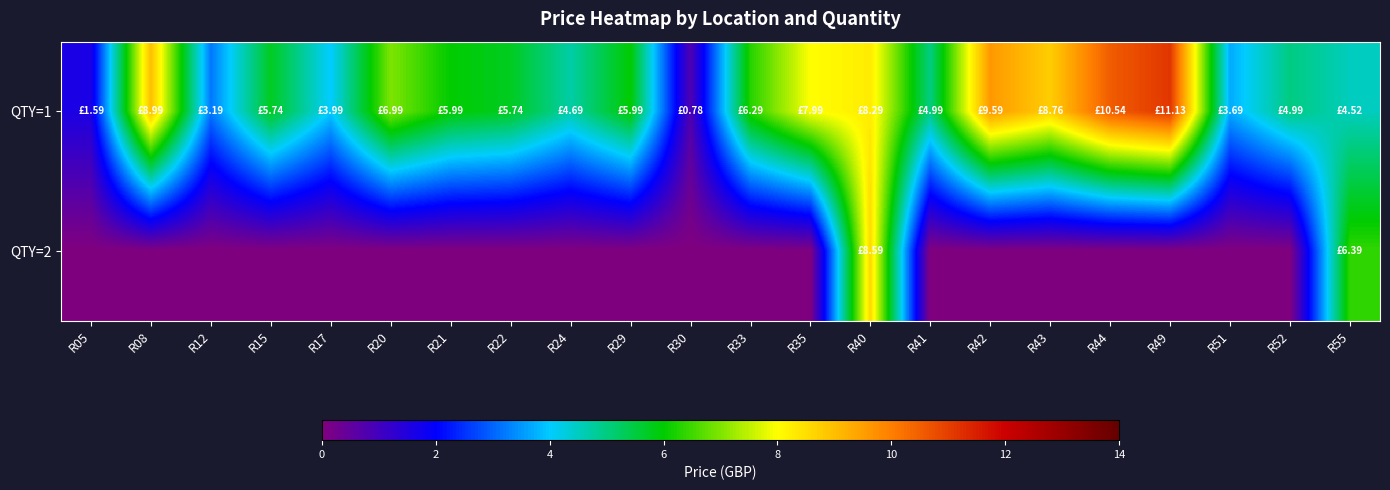

List the series in order of their overall mean, lowest first.

QTY=2, QTY=1